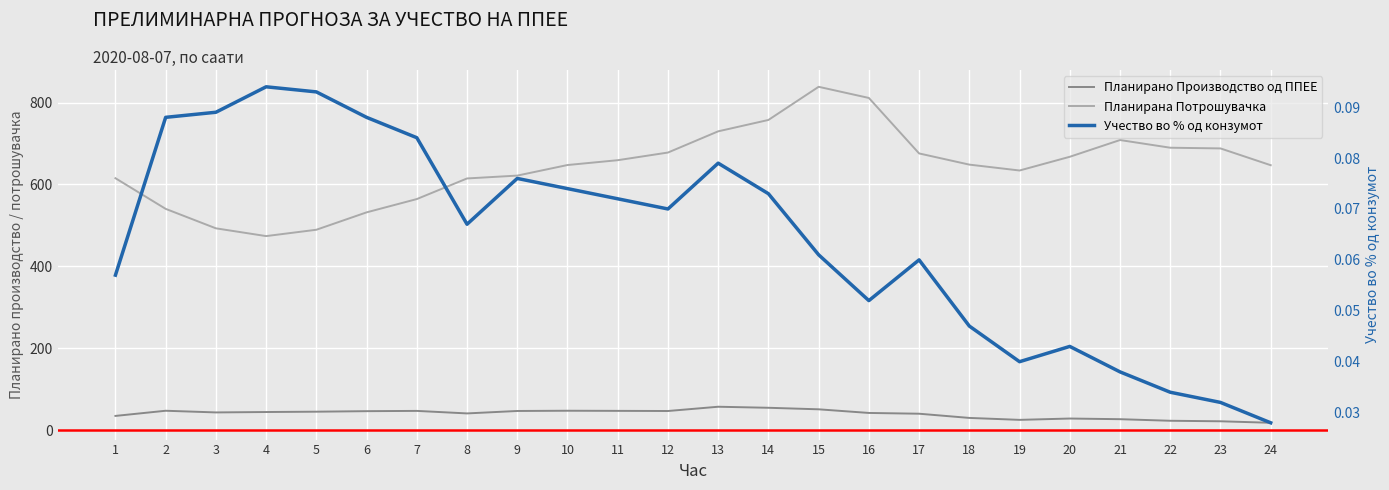

Where is the first local minimum for Планирано Производство од ППЕЕ?

3